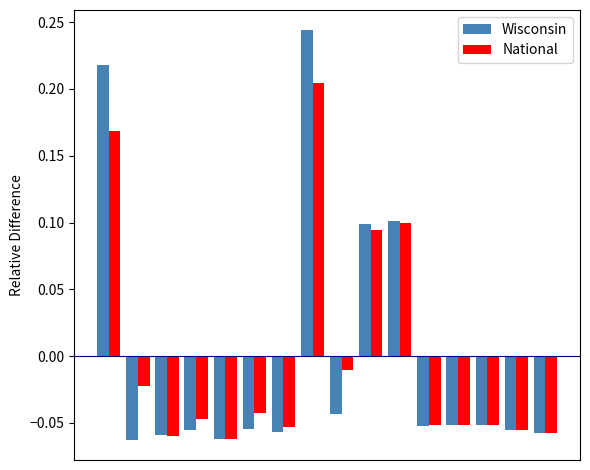

Are the bars grouped side by side (vs. stacked)?

Yes